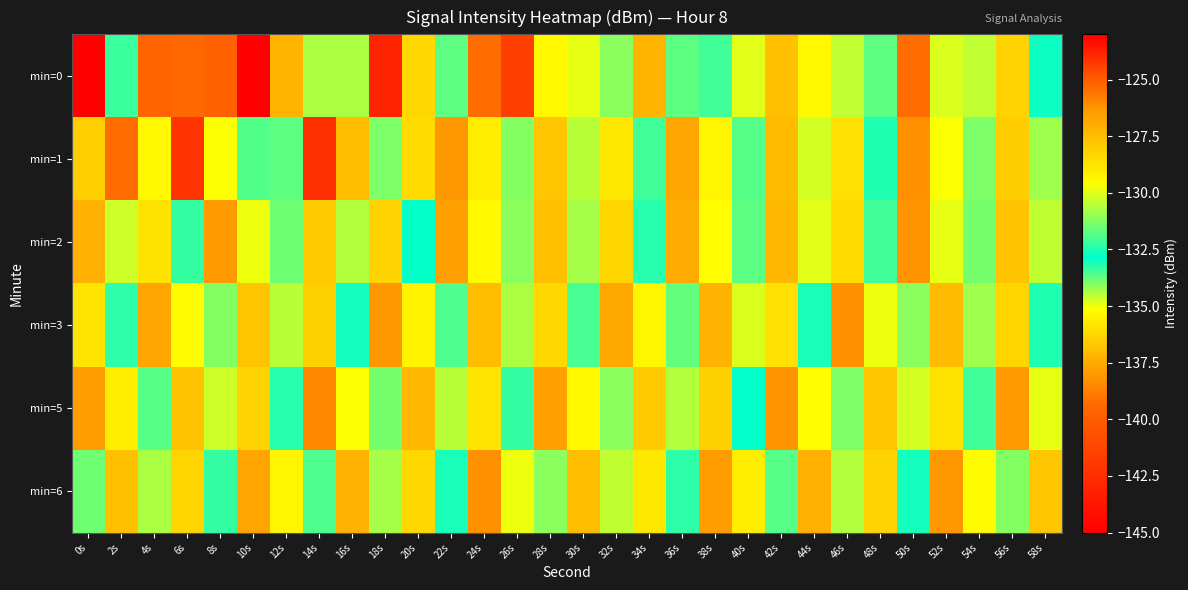

Which series has the widest spread of values?

min=0